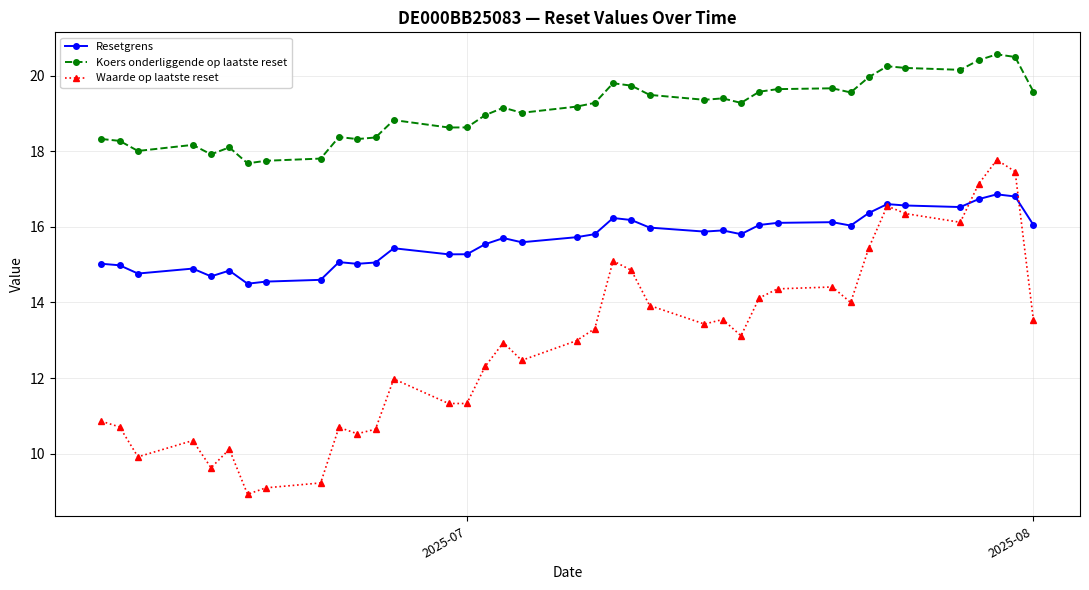

What is the difference between the maximum and minimum values in the Resetgrens series?

2.4